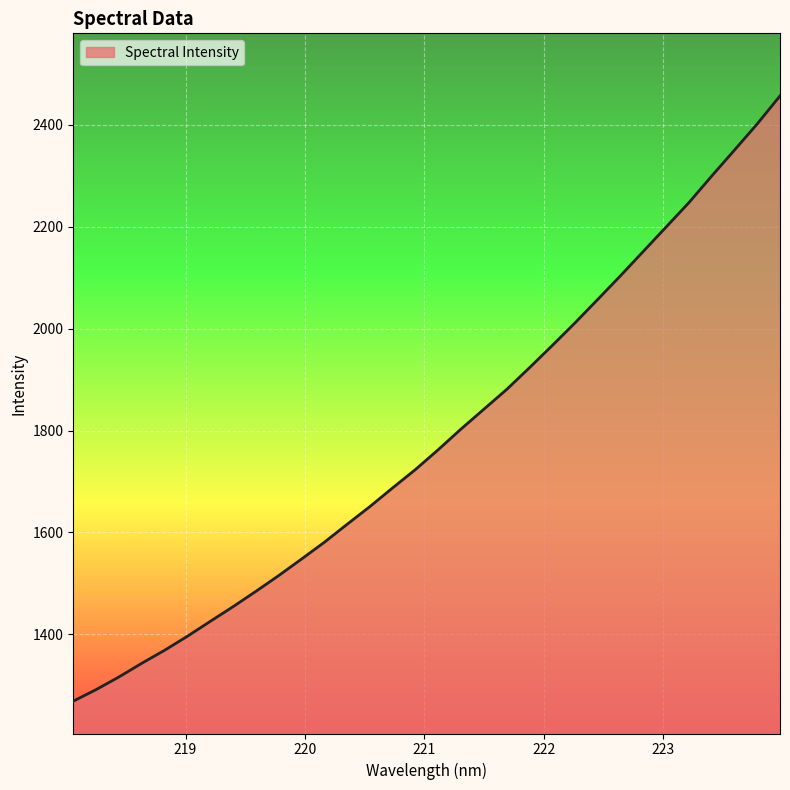

What is the greatest value displayed?

2456.7